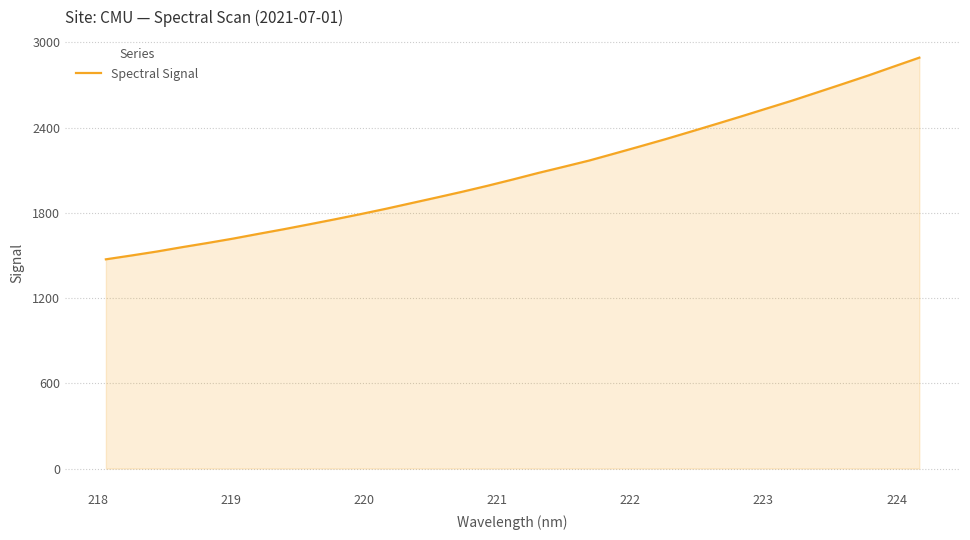

How many series are shown in this chart?

1